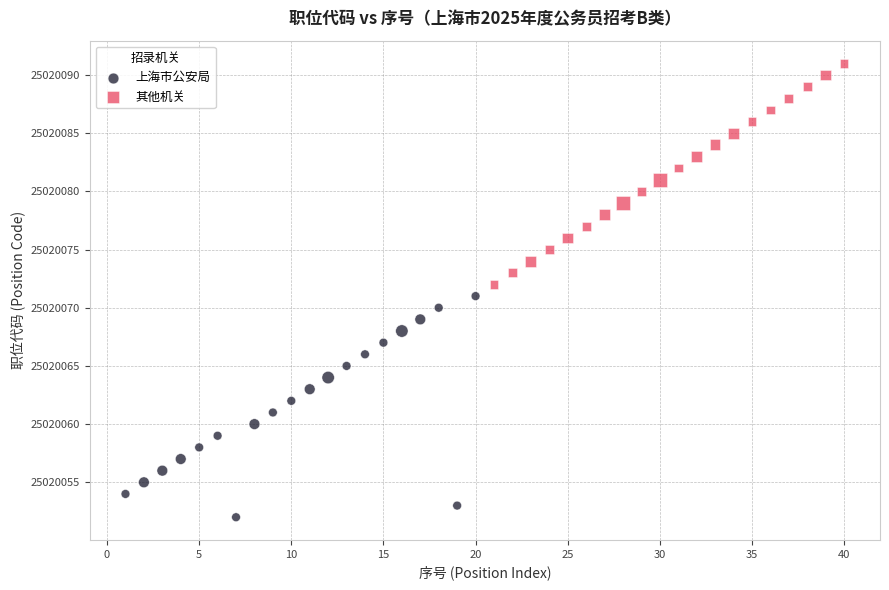

Which series reaches the maximum Y coordinate?

其他机关